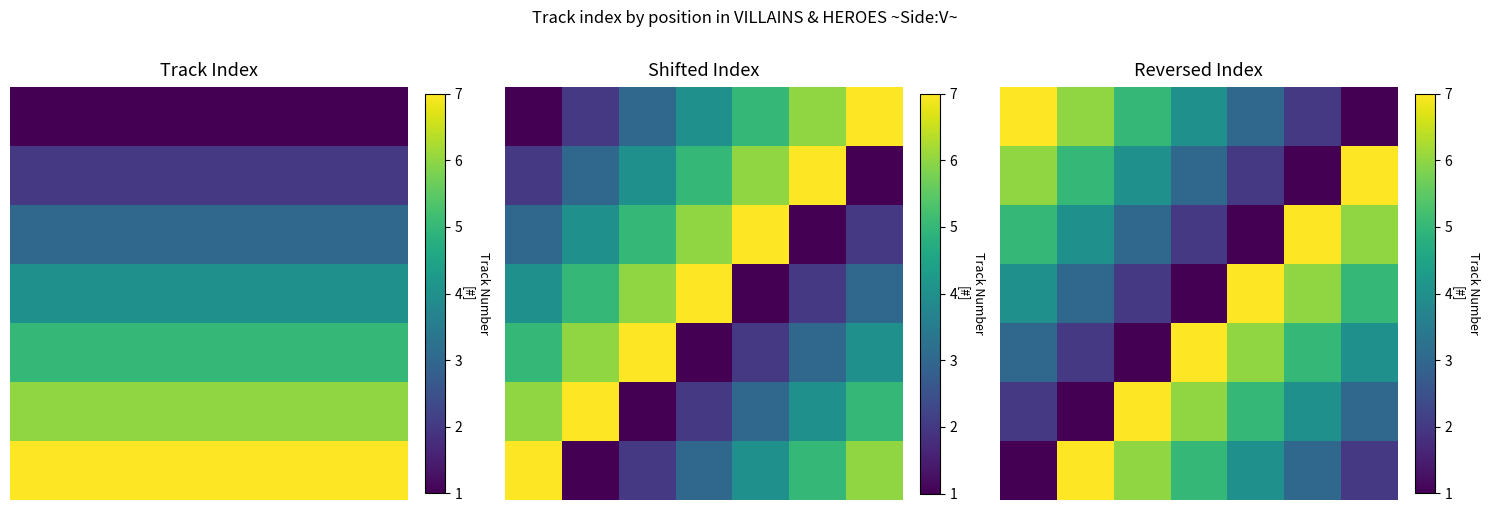

What is the highest value of the 2 series?

7